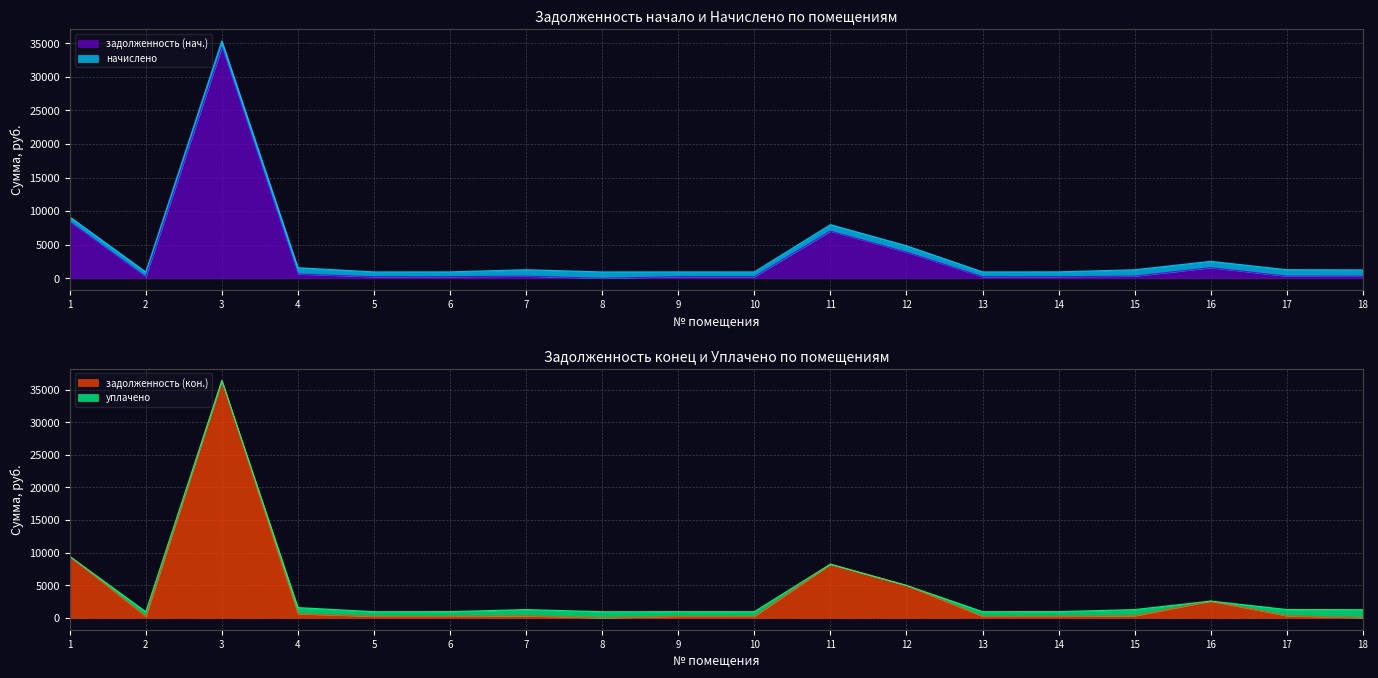

What is the maximum value for задолженность (нач.)?

34423.6